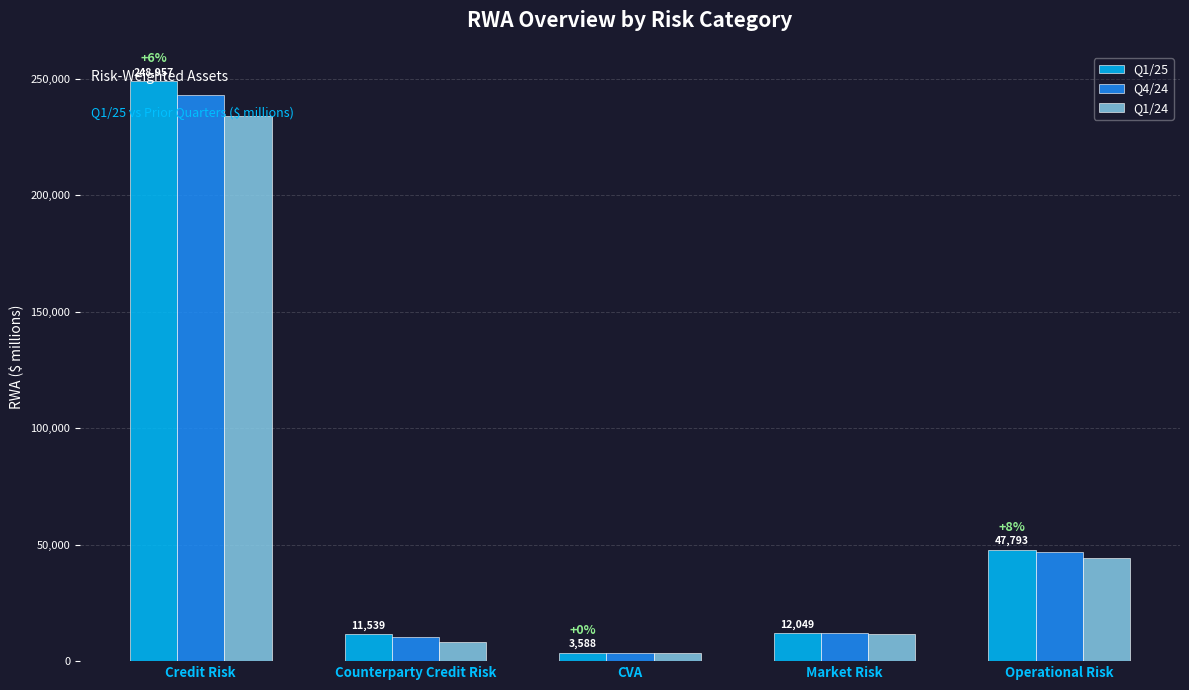

Which category has the highest value in the Q1/24 series?

Credit Risk